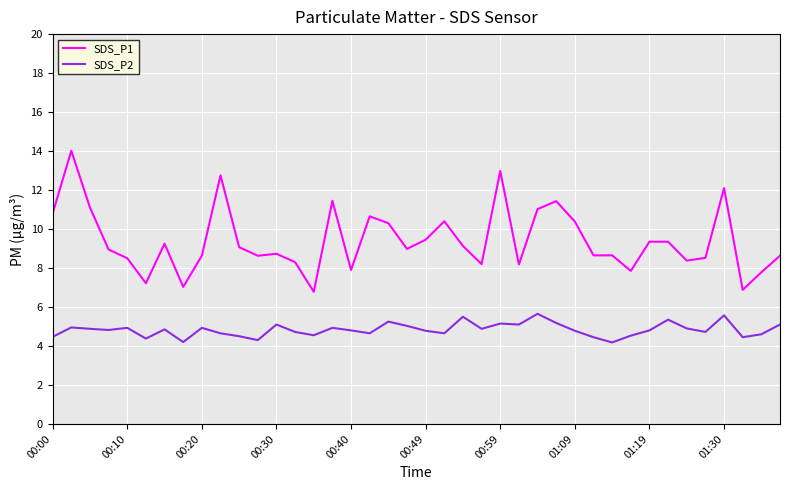

Is this an area chart (filled region under the line)?

No